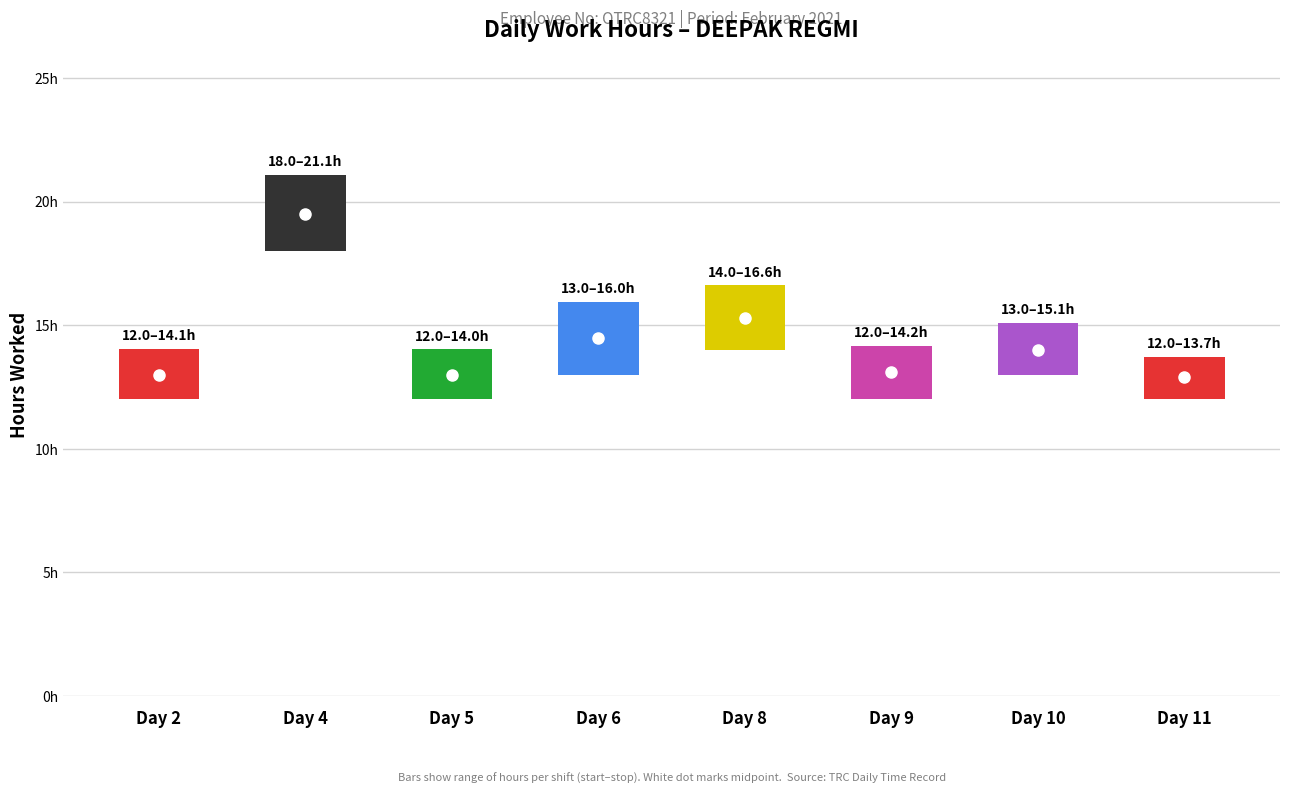

Is it true that midpoint equals -11.4 at Day 1?

False